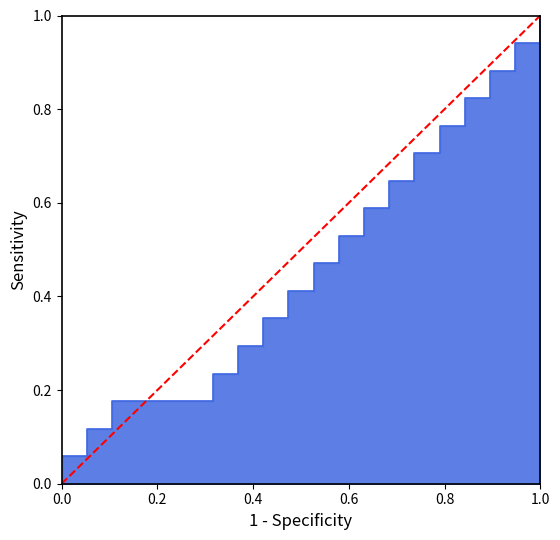

Does the chart display data point markers on the line(s)?

No